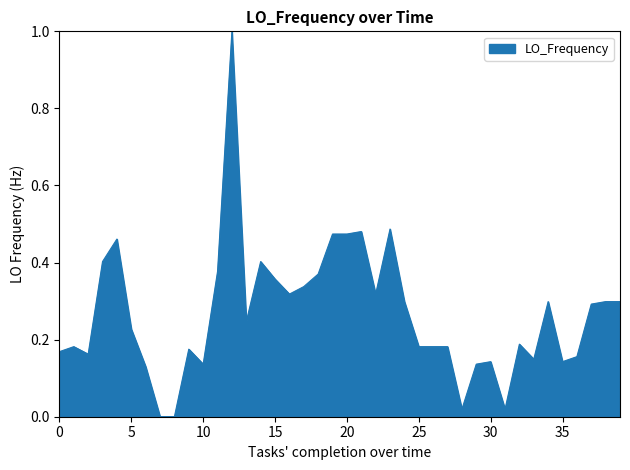

What is the difference between the maximum and minimum values?

1.0